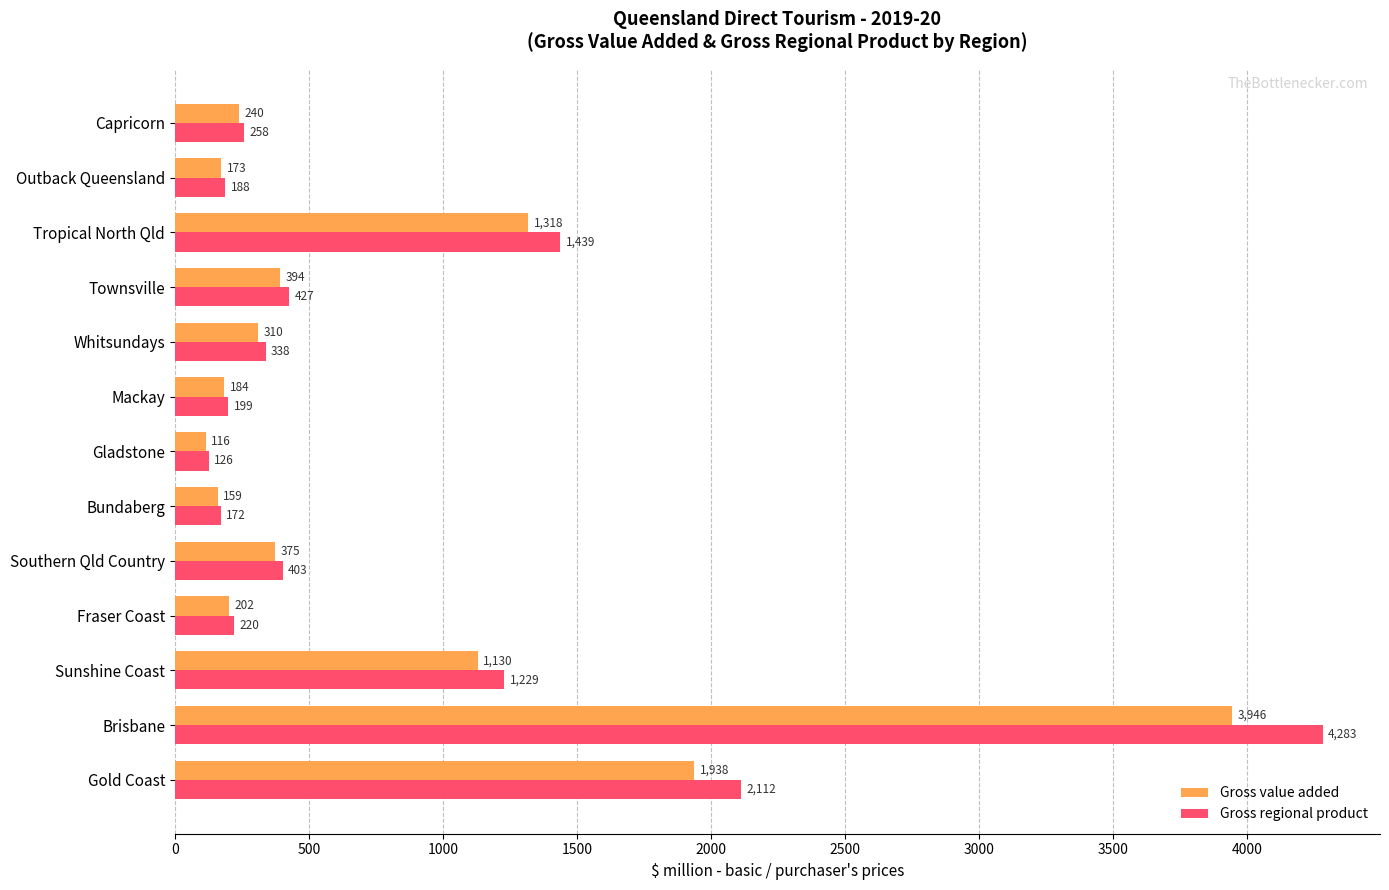

The Gross value added series shows 109.3 at Whitsundays. True or false?

False